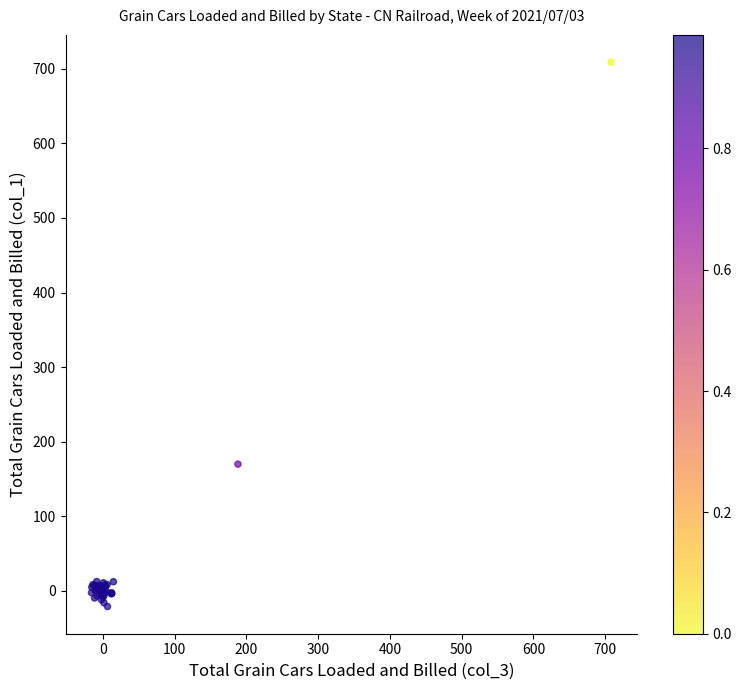

What Y value in the scatter plot is closest to 343?

169.9